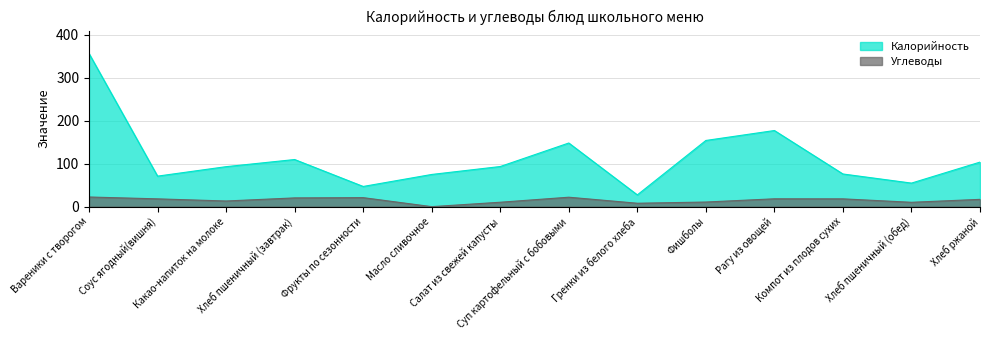

List the labels in order of Углеводы value, smallest first.

Масло сливочное, Гренки из белого хлеба, Хлеб пшеничный (обед), Салат из свежей капусты, Фишболы, Какао-напиток на молоке, Хлеб ржаной, Соус ягодный(вишня), Компот из плодов сухих, Рагу из овощей, Хлеб пшеничный (завтрак), Фрукты по сезонности, Суп картофельный с бобовыми, Вареники с творогом